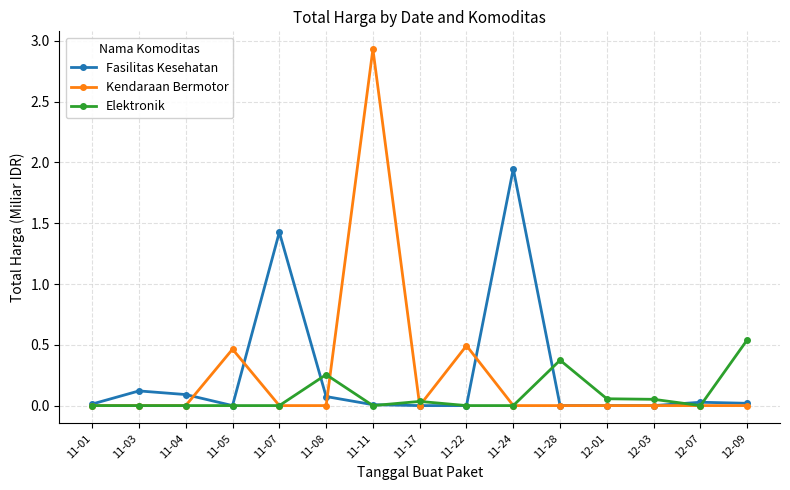

Rank the series by their maximum value, from highest to lowest.

Kendaraan Bermotor, Fasilitas Kesehatan, Elektronik